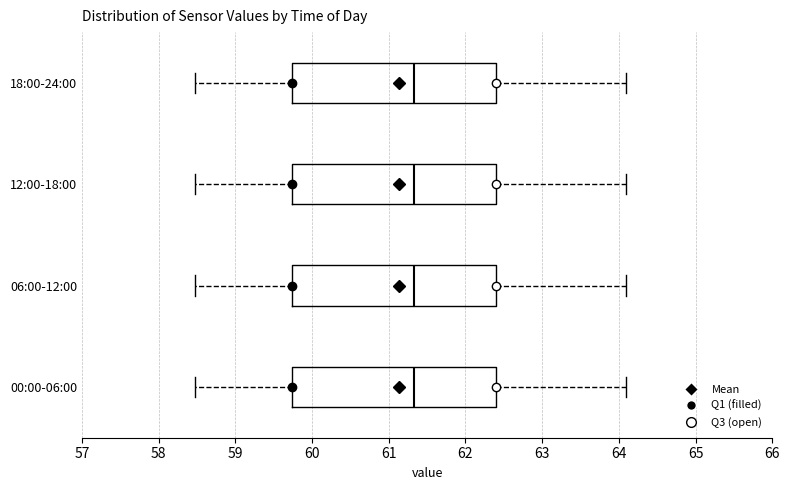

Reading bottom to top, read every box against the x-axis: the position of its median line, the range the box covers, and the ends of its whiskers. The values are not printed on the chart, so give them approximately, as read against the axis.

00:00-06:00: median 61.3, box 59.7 to 62.4, whiskers 58.5 to 64.1
06:00-12:00: median 61.3, box 59.7 to 62.4, whiskers 58.5 to 64.1
12:00-18:00: median 61.3, box 59.7 to 62.4, whiskers 58.5 to 64.1
18:00-24:00: median 61.3, box 59.7 to 62.4, whiskers 58.5 to 64.1